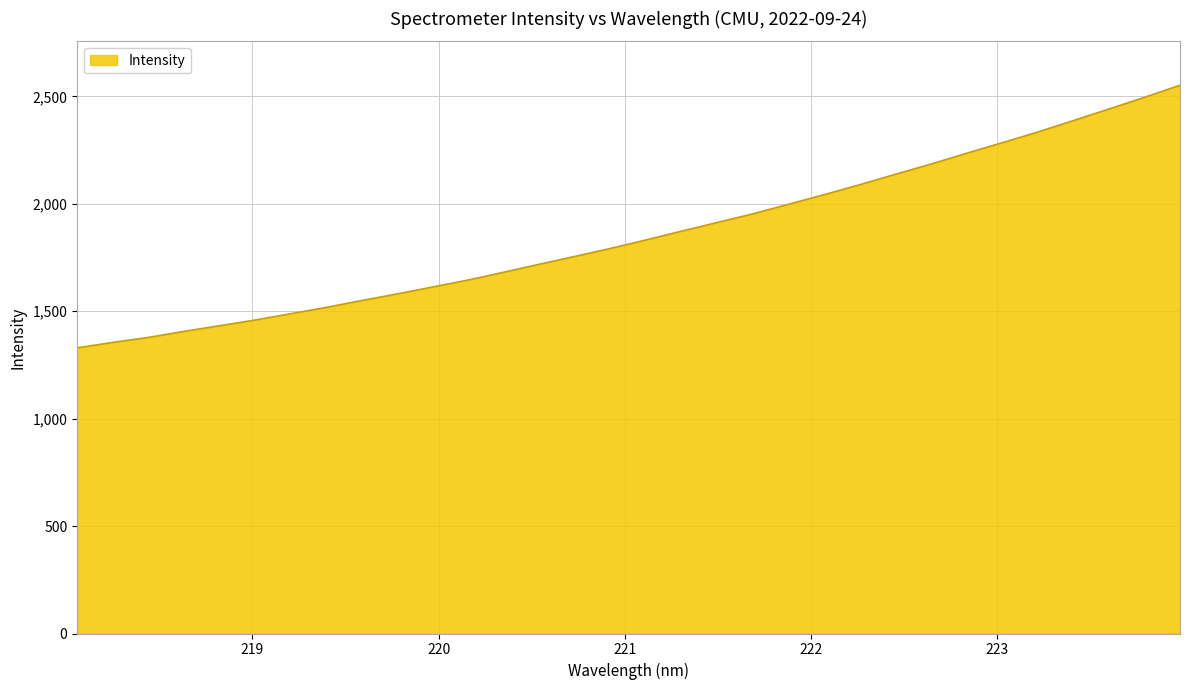

Does the chart display data point markers on the line(s)?

No